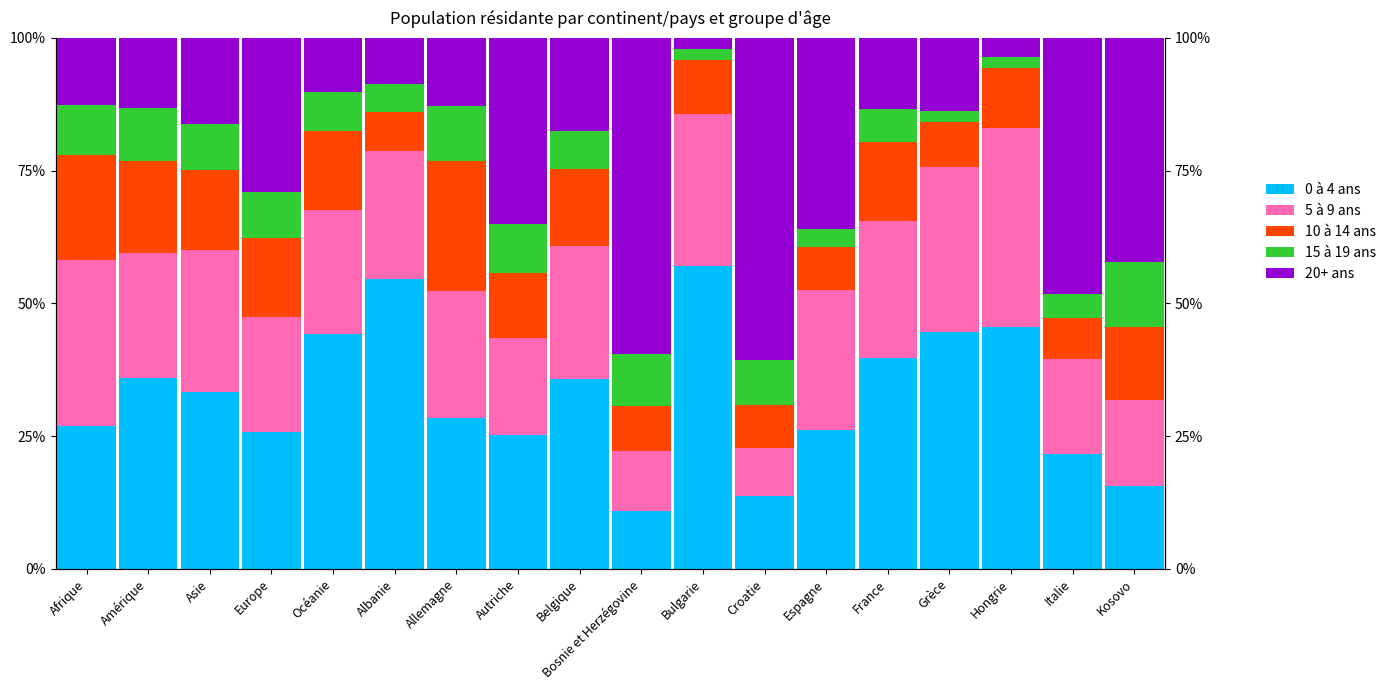

Between Europe and Kosovo, which series saw the biggest shift?

20+ ans